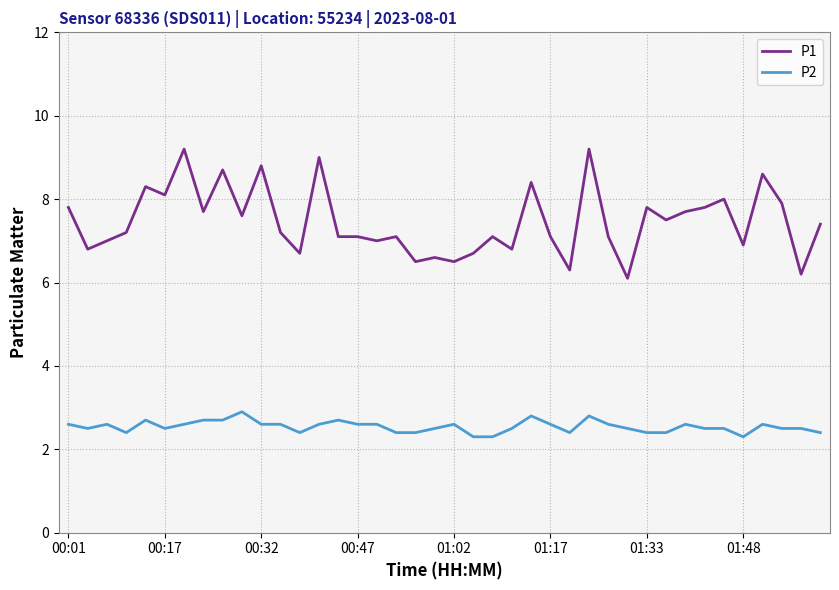

What is the minimum value for P1?

6.1